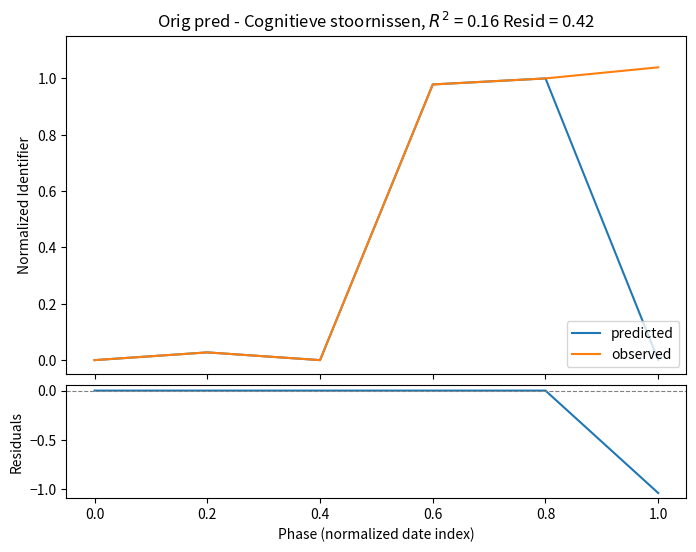

Which has a higher value, 0.2 or 0.4?

0.2